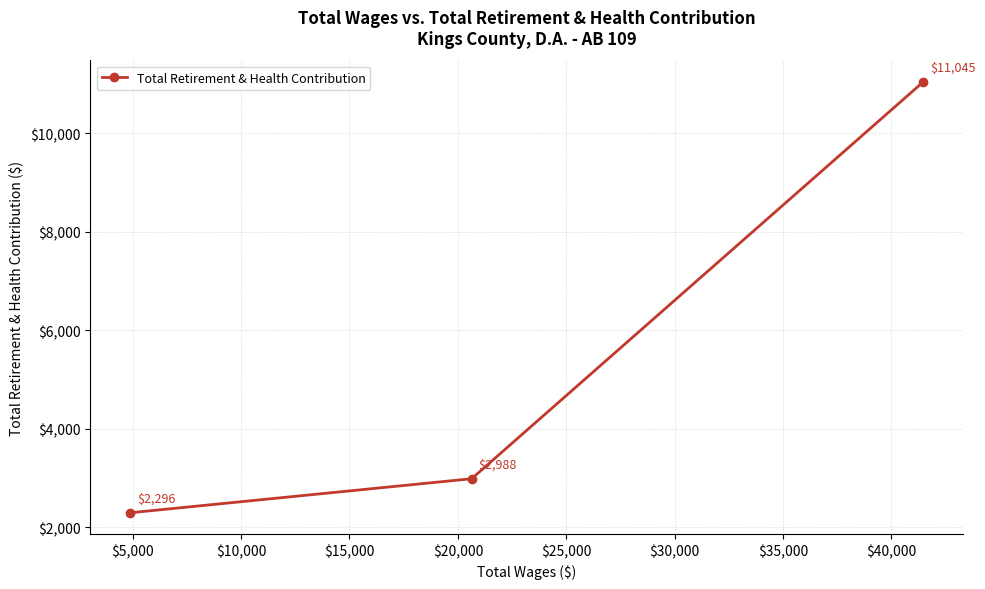

Does the chart have visible grid lines?

Yes